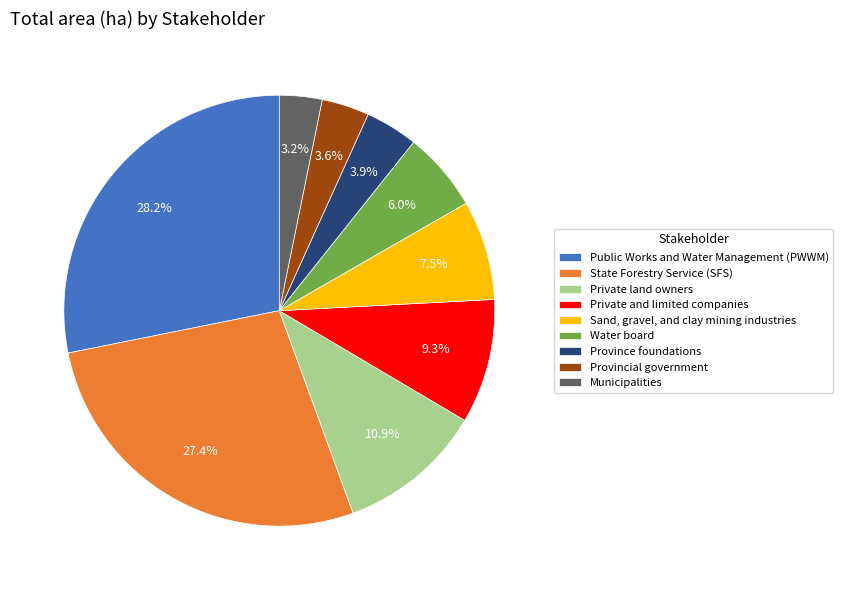

Which category has the biggest portion of the pie?

Public Works and Water Management (PWWM)